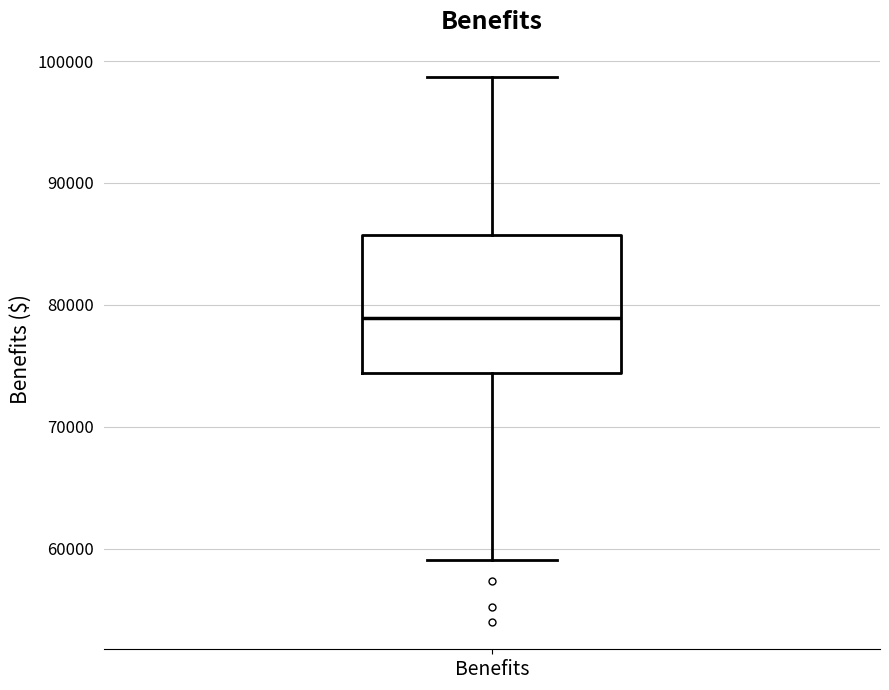

Transcribe this box plot: give where the median line is, the range the box spans, and where the two whiskers end, as read against the y-axis. The values are not printed on the chart, so give them approximately, as read against the axis.

median 79000, box 74000 to 86000, whiskers 59000 to 99000